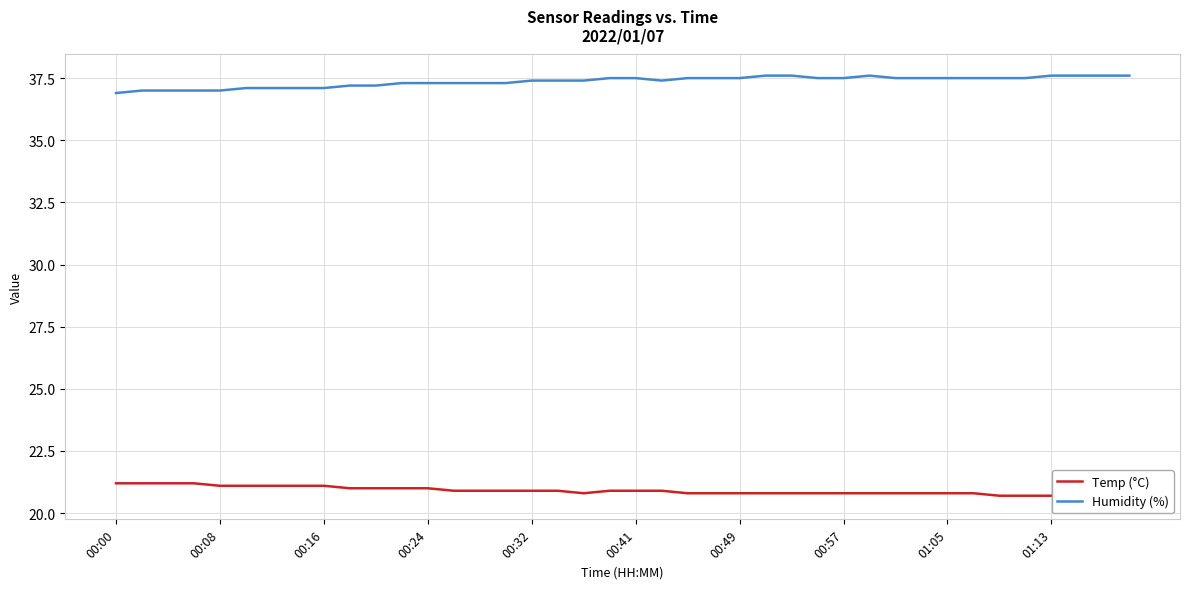

True or false: Humidity (%) and Temp (°C) intersect in this chart.

False